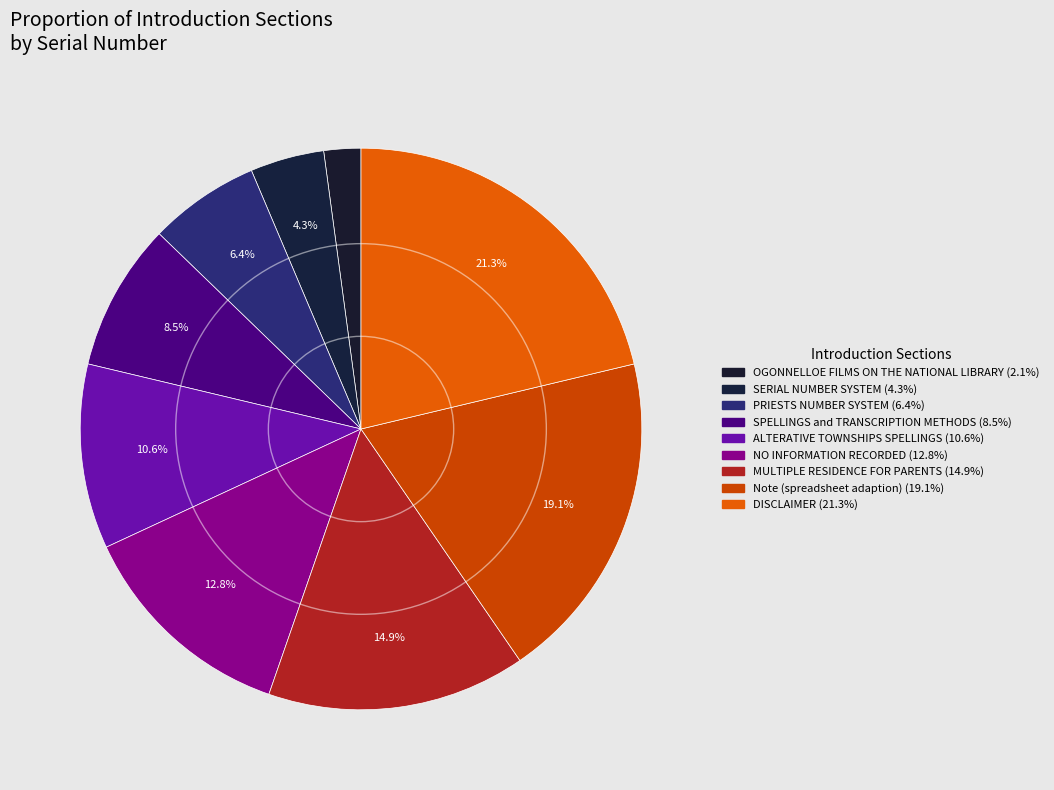

Does ALTERATIVE TOWNSHIPS SPELLINGS account for over 50% of the chart?

No